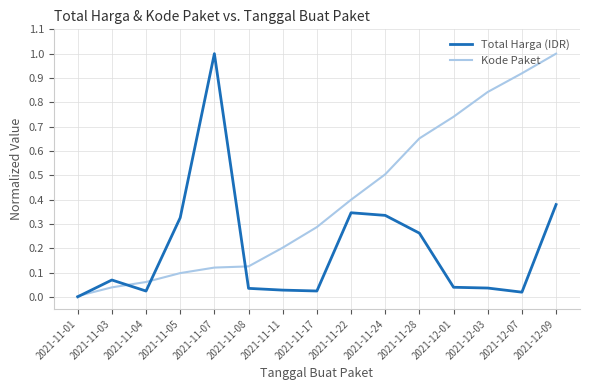

Which series has the largest total across all categories?

Kode Paket